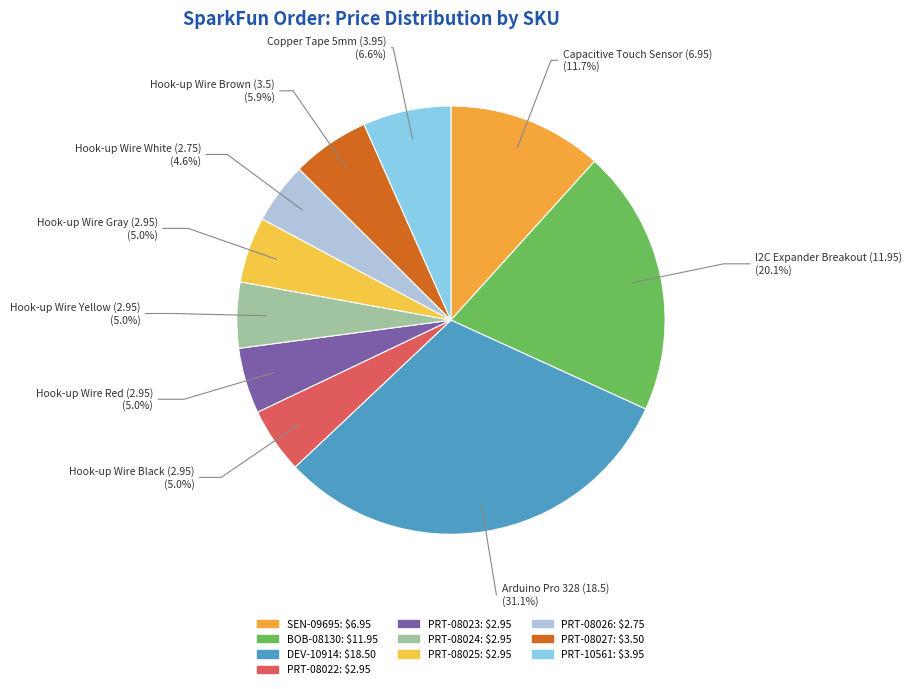

How many slices are in this pie chart?

10